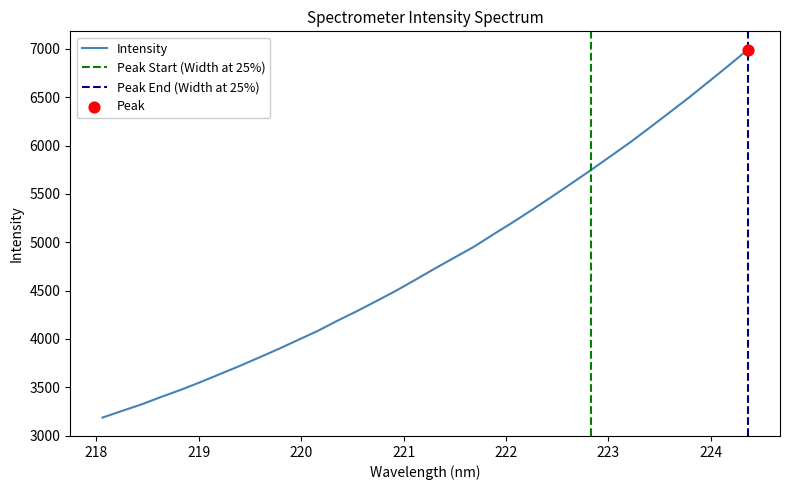

What is the change in value from 219.3979 to 223.408?

+2468.5